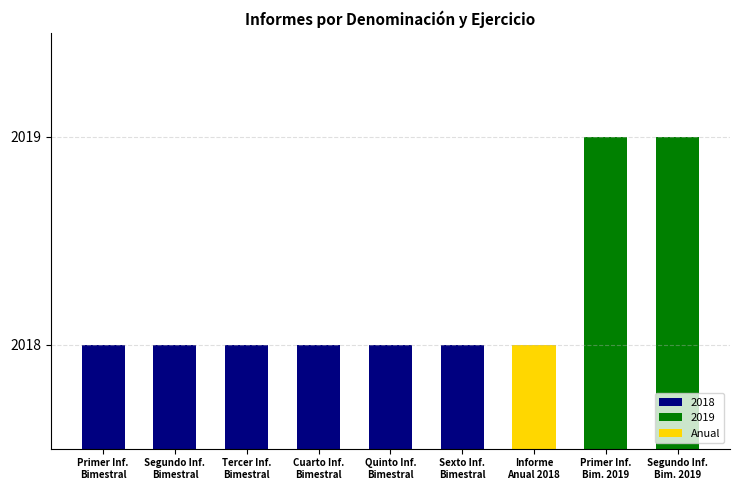

What value does the data have at Tercer Inf.
Bimestral?

2018